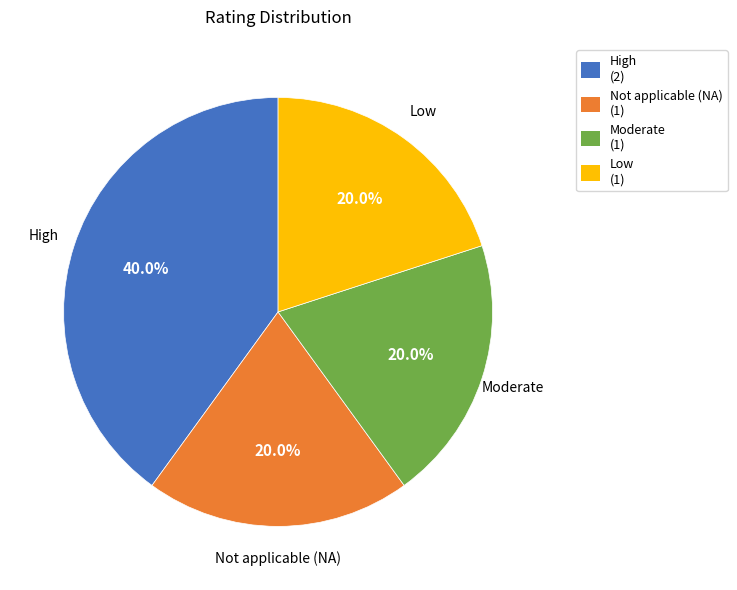

What portion of the pie excludes Moderate (1)?

80.0%